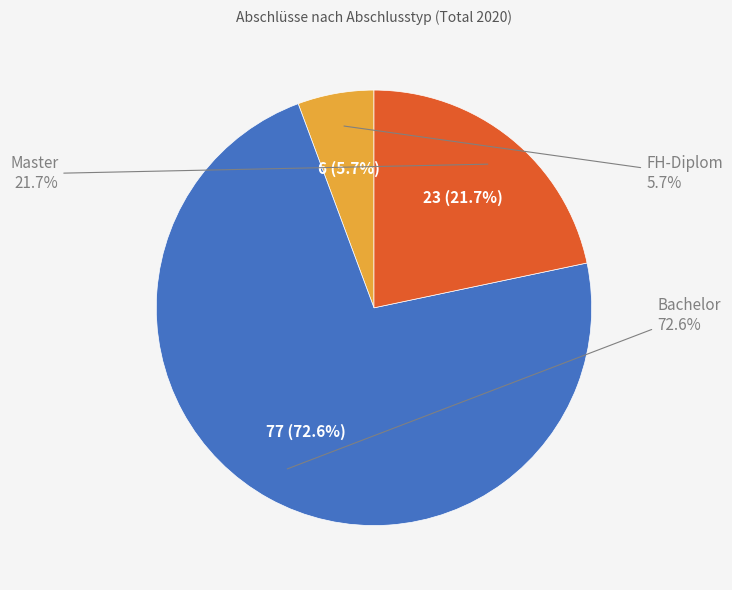

Is it true that Master is 22% of the pie?

True